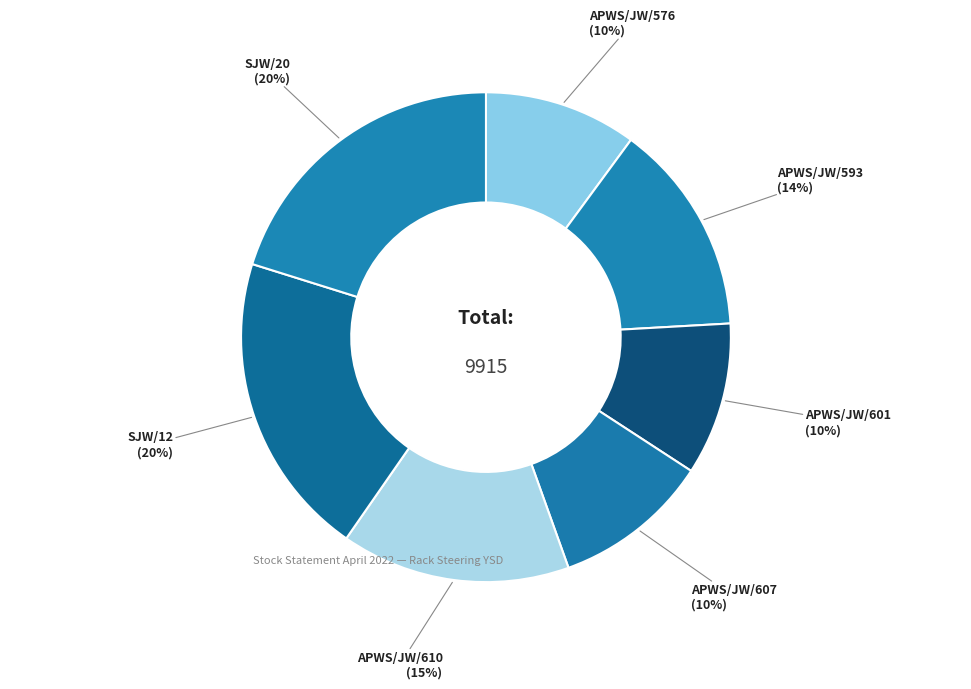

To the nearest percent, what percentage of the pie is SJW/12?

20%